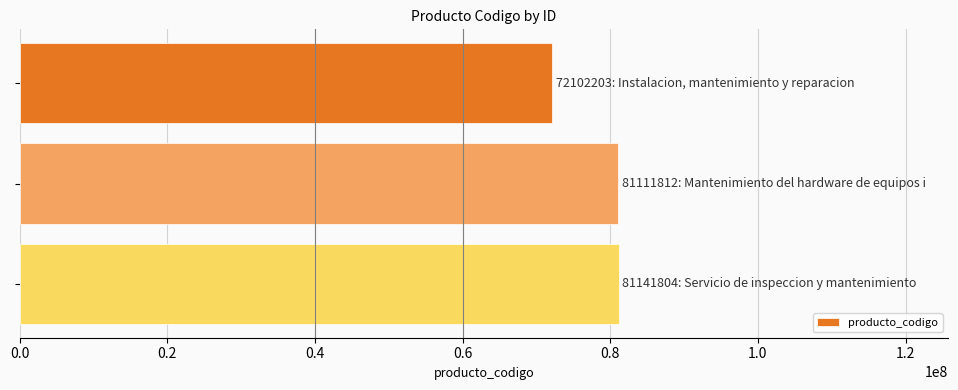

What is the sum of all values?

234355819